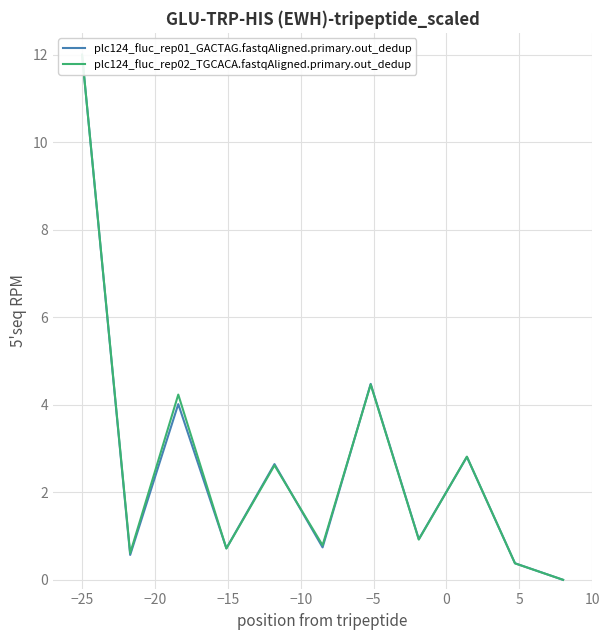

Reading right to left, what are all the values shown in this chart?

plc124_fluc_rep01_GACTAG.fastqAligned.primary.out_dedup: 0.0	0.4	2.8	0.9	4.5	0.7	2.6	0.7	4.0	0.6	12.0
plc124_fluc_rep02_TGCACA.fastqAligned.primary.out_dedup: 0.0	0.4	2.8	0.9	4.5	0.8	2.6	0.7	4.2	0.6	12.0